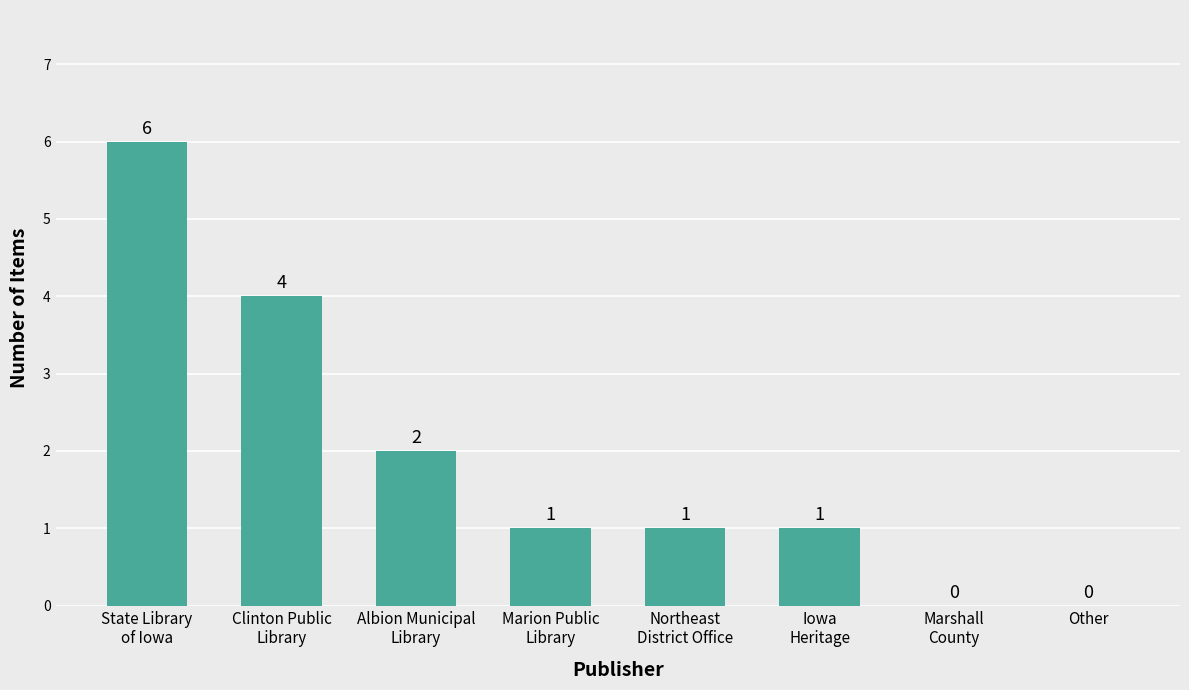

What is the approximate value at Iowa
Heritage?

1